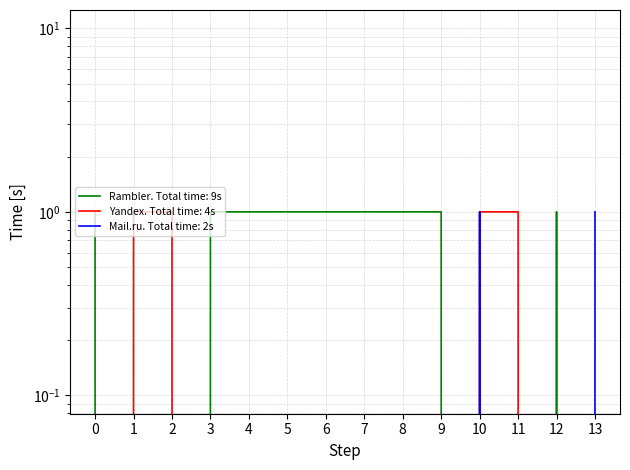

Does the chart have visible grid lines?

Yes